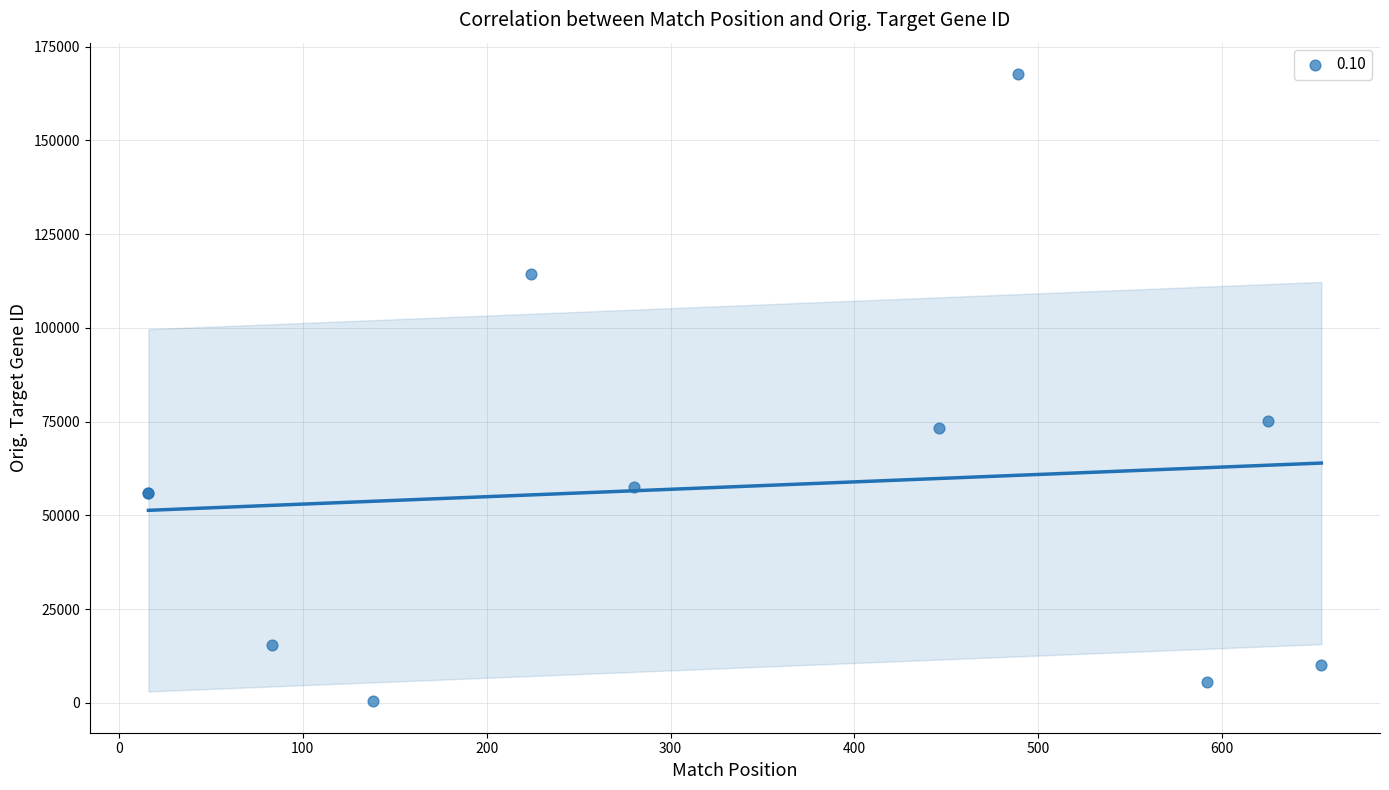

What Y value in the scatter plot is closest to 84062?

75296